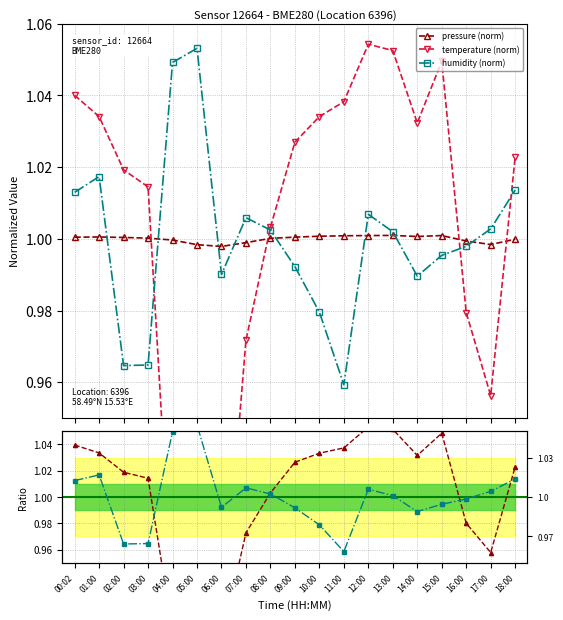

How many data points in temperature are above 1?

13